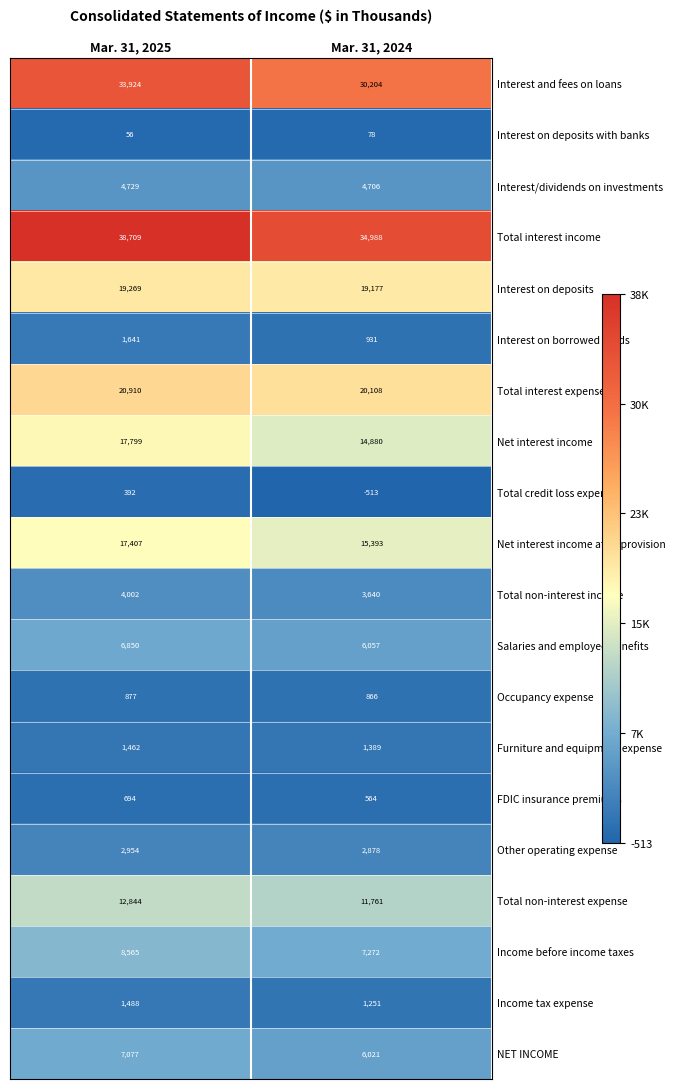

What is the sum of all Interest on borrowed funds values?

2572